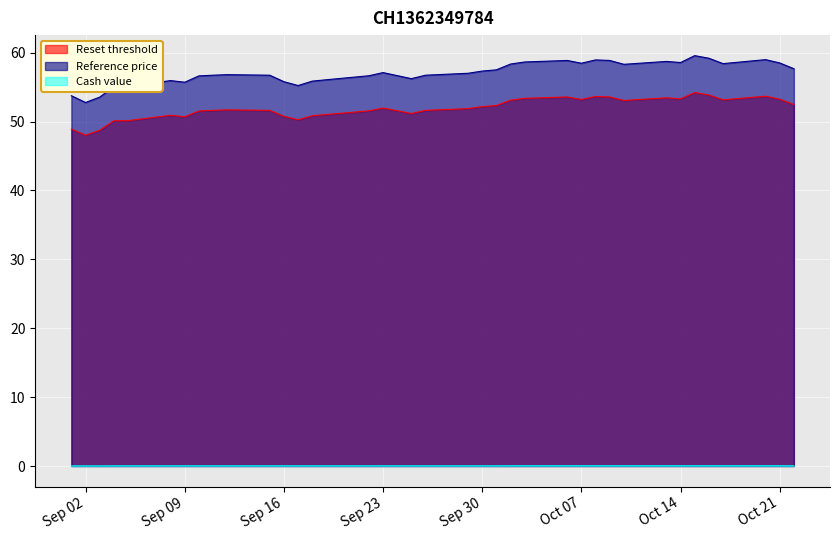

What is the lowest value of the Reset threshold series?

48.0